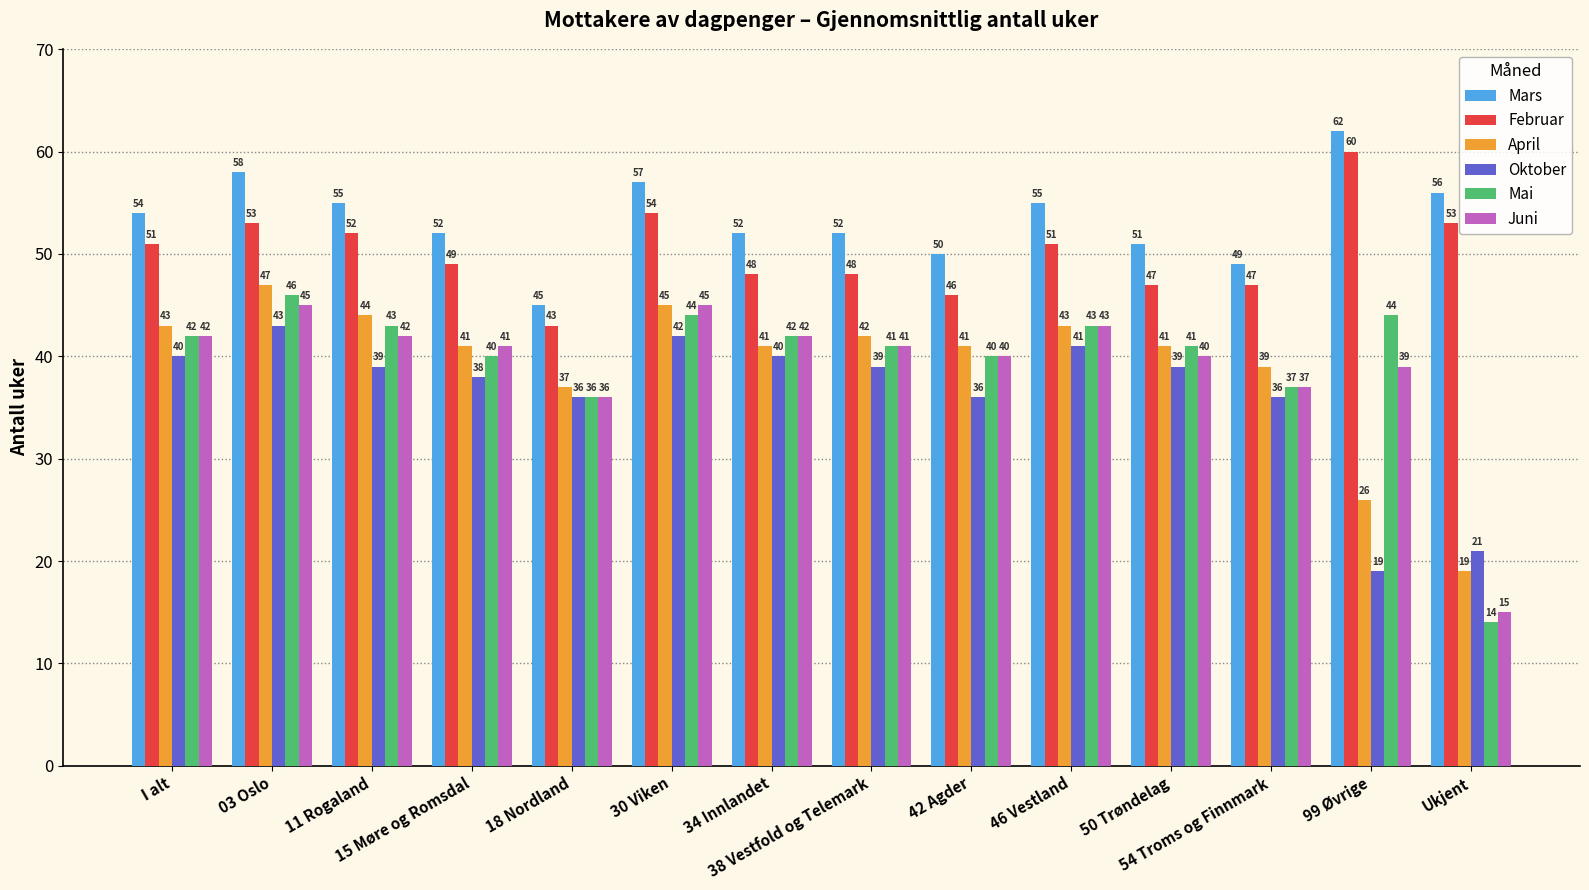

What is the difference between the second highest and second lowest values in the Mai series?

8